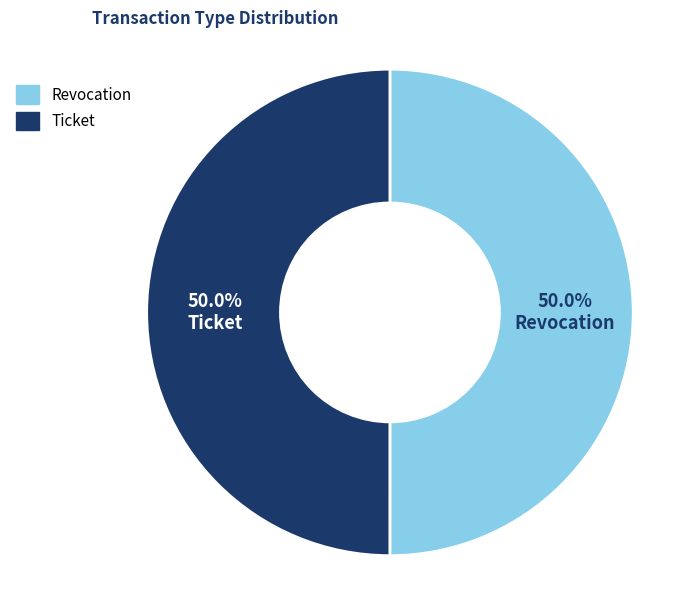

What percentage is NOT represented by Revocation?

50.0%